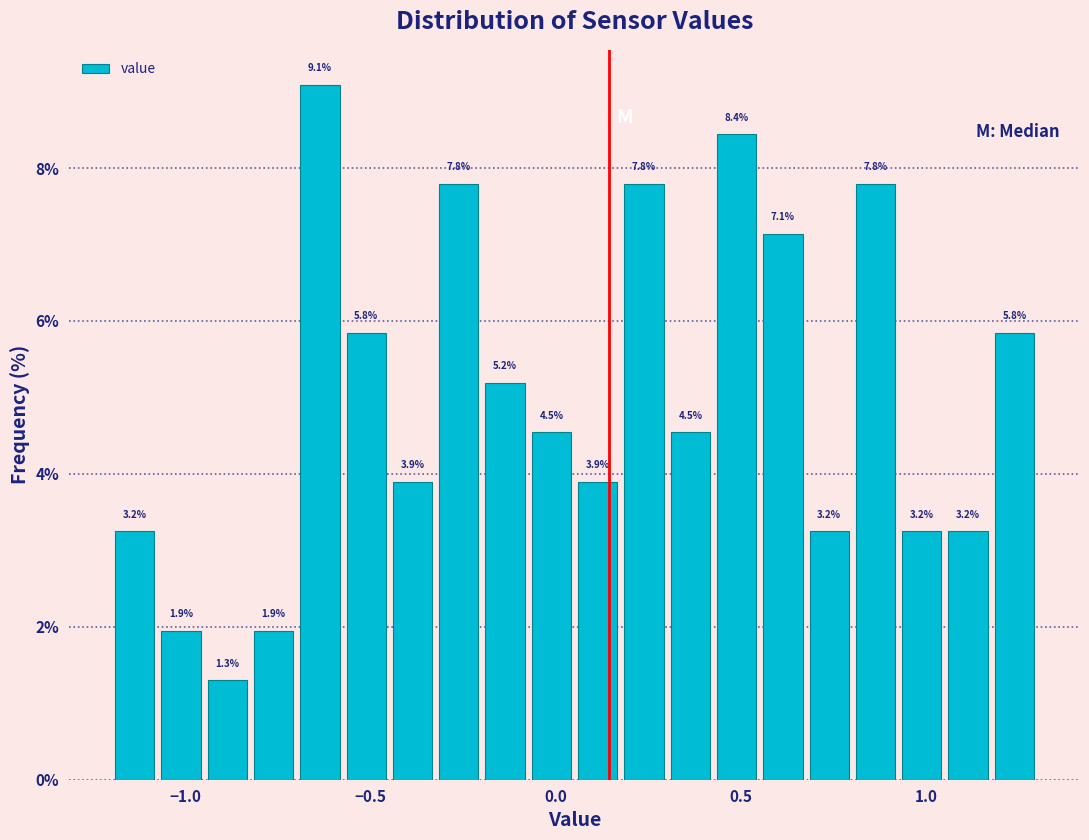

Read against the x-axis, roughly where is the centre of the tallest bar?

-0.65